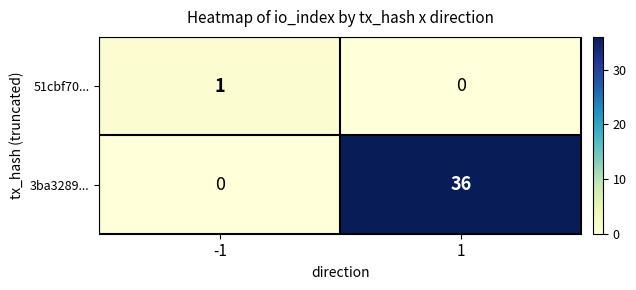

At how many categories does at least one series exceed 20?

1